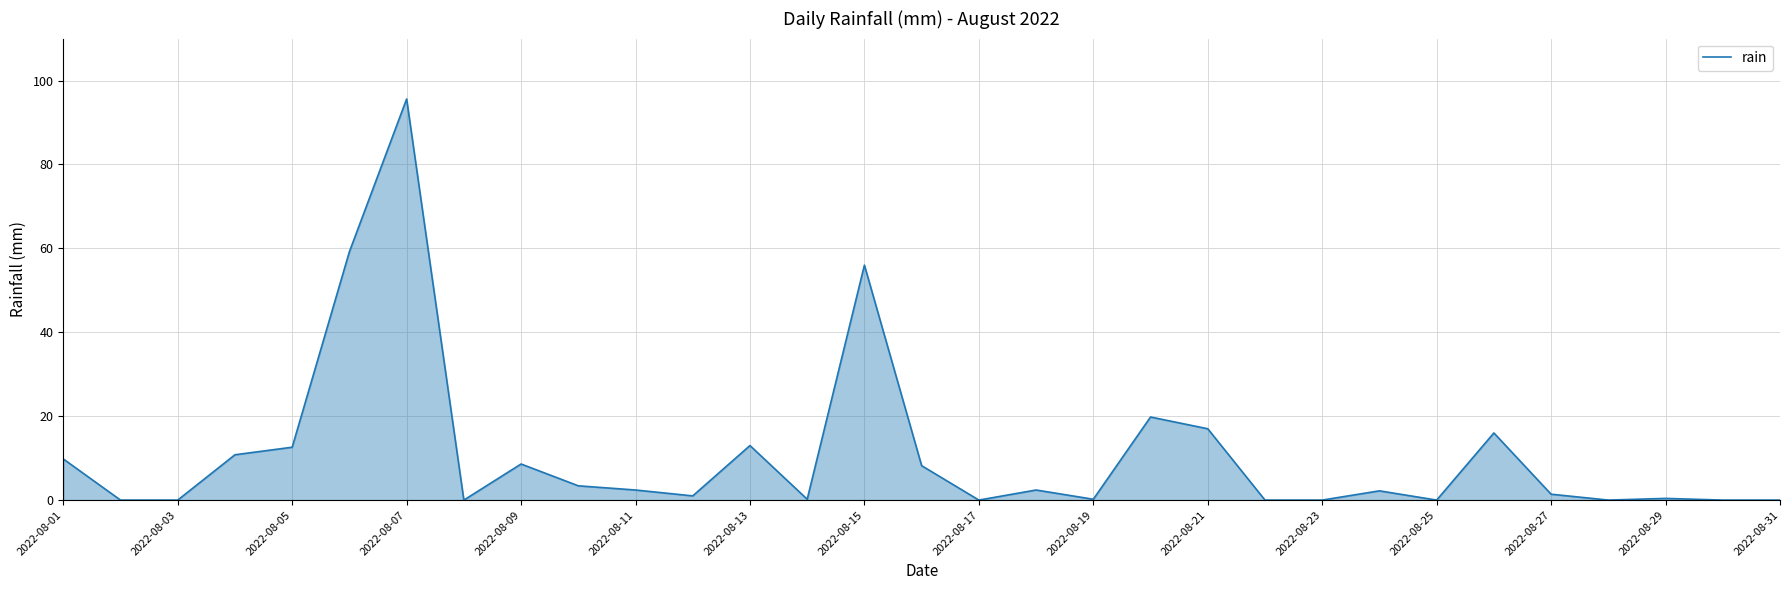

What is the difference between the maximum and minimum values?

95.6